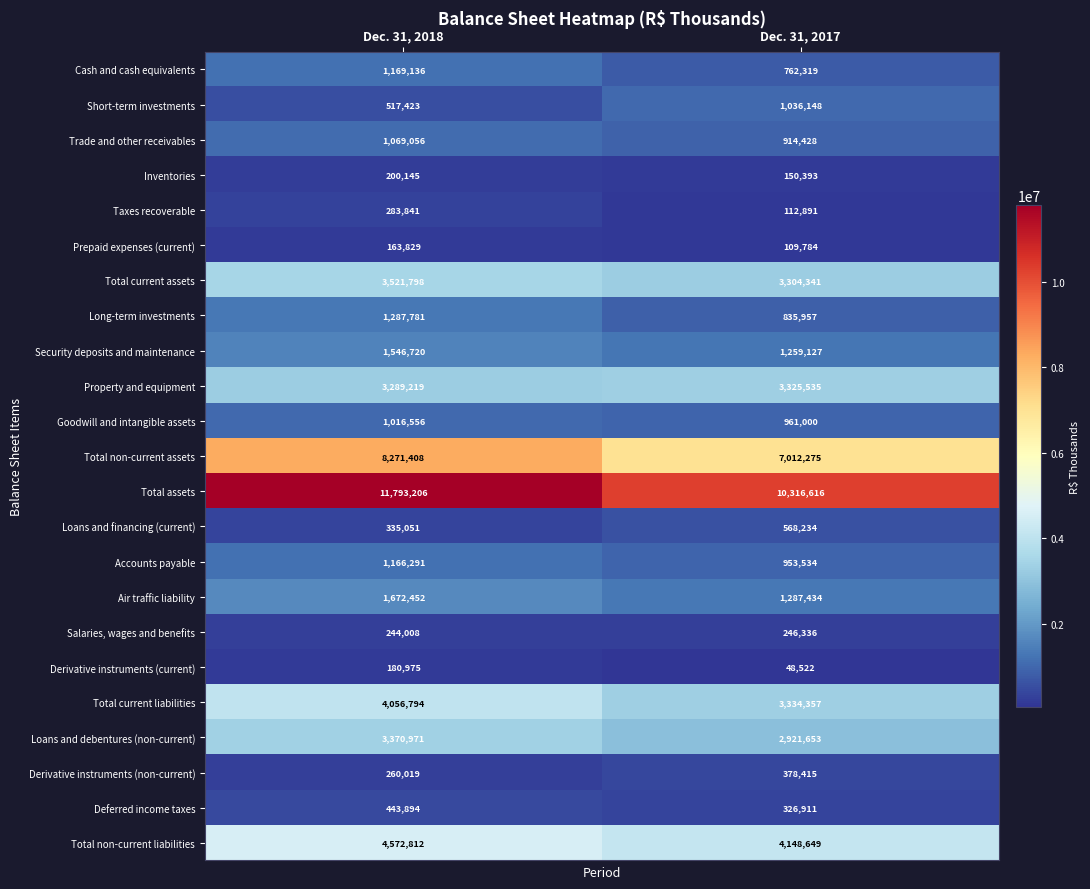

At which label does Property and equipment reach its minimum?

Dec. 31, 2018